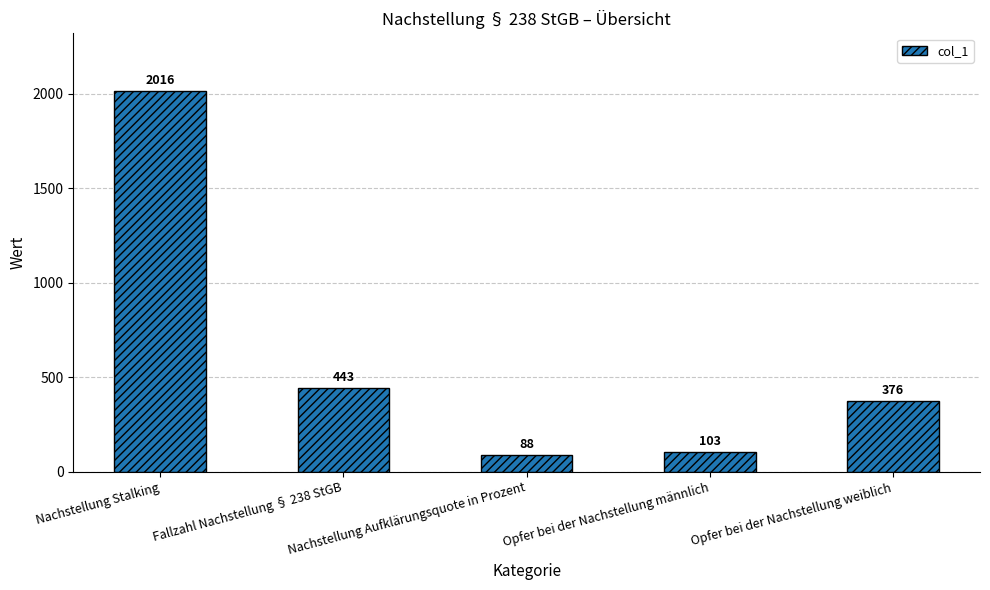

At which category does the chart reach its minimum across all series?

Nachstellung Aufklärungsquote in Prozent